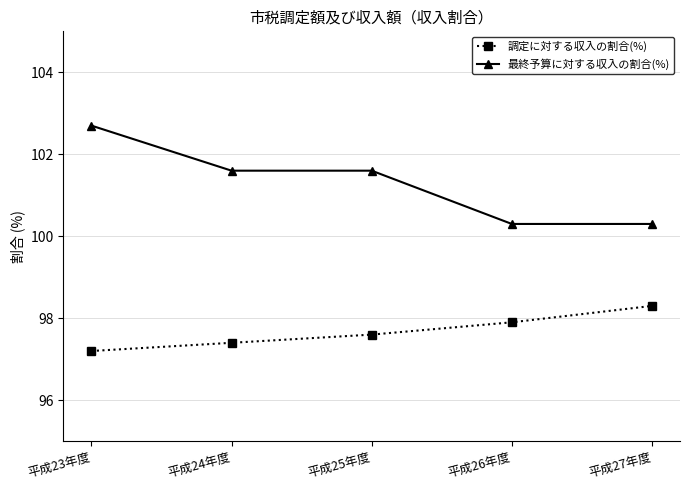

True or false: 調定に対する収入の割合(%) and 最終予算に対する収入の割合(%) intersect in this chart.

False